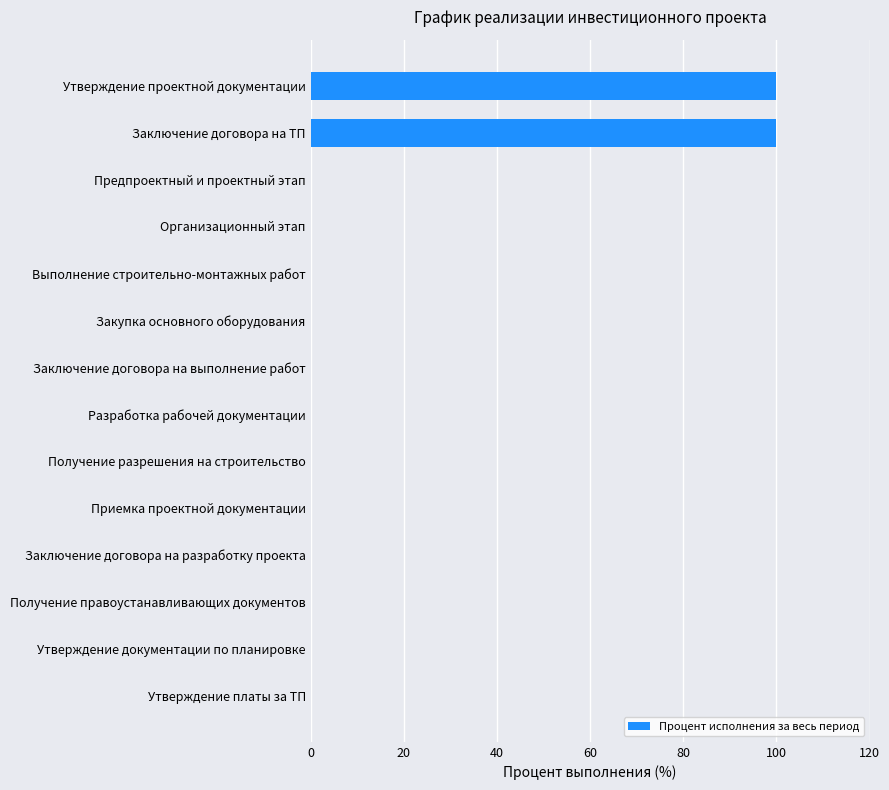

What is the greatest value displayed?

100